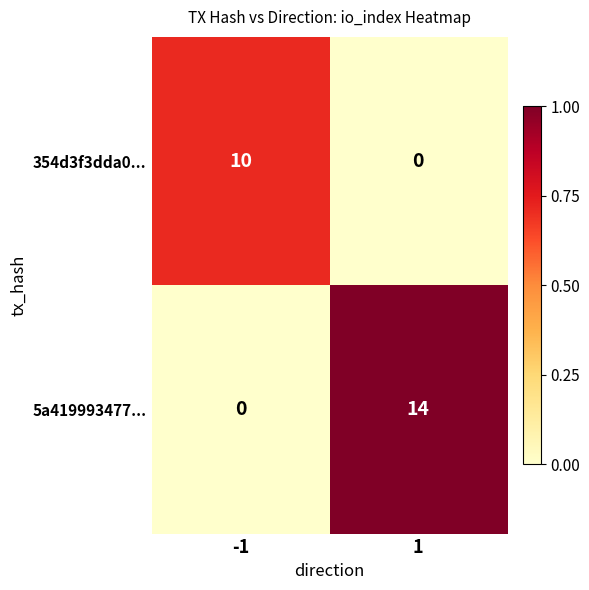

Which label corresponds to the smallest value in the chart?

1